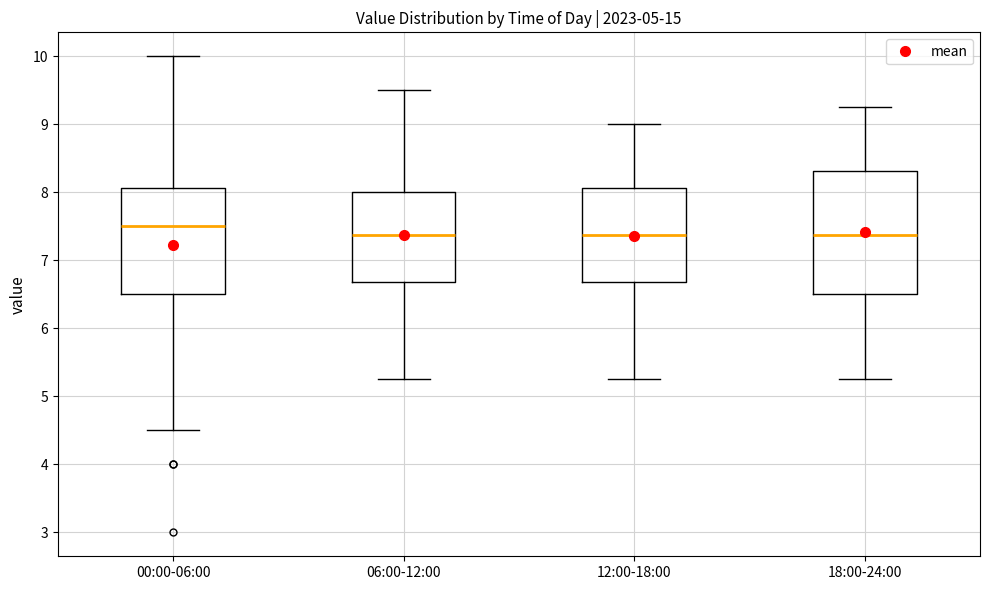

Comparing the boxes themselves (not the whiskers), which one is the tallest?

18:00-24:00